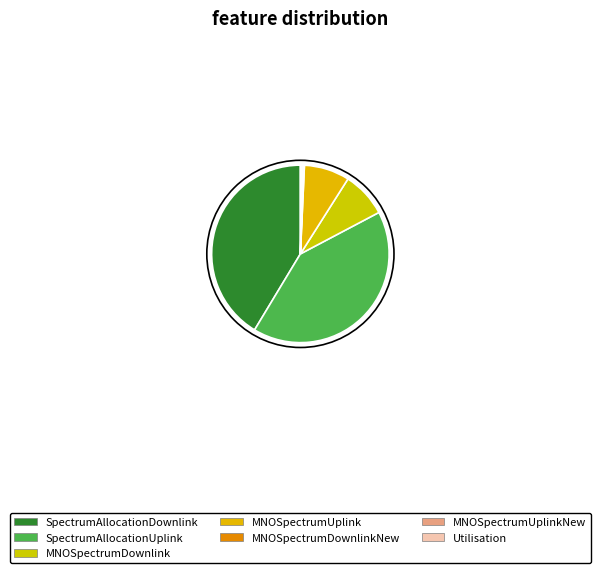

Is MNOSpectrumDownlinkNew the majority of the pie?

No